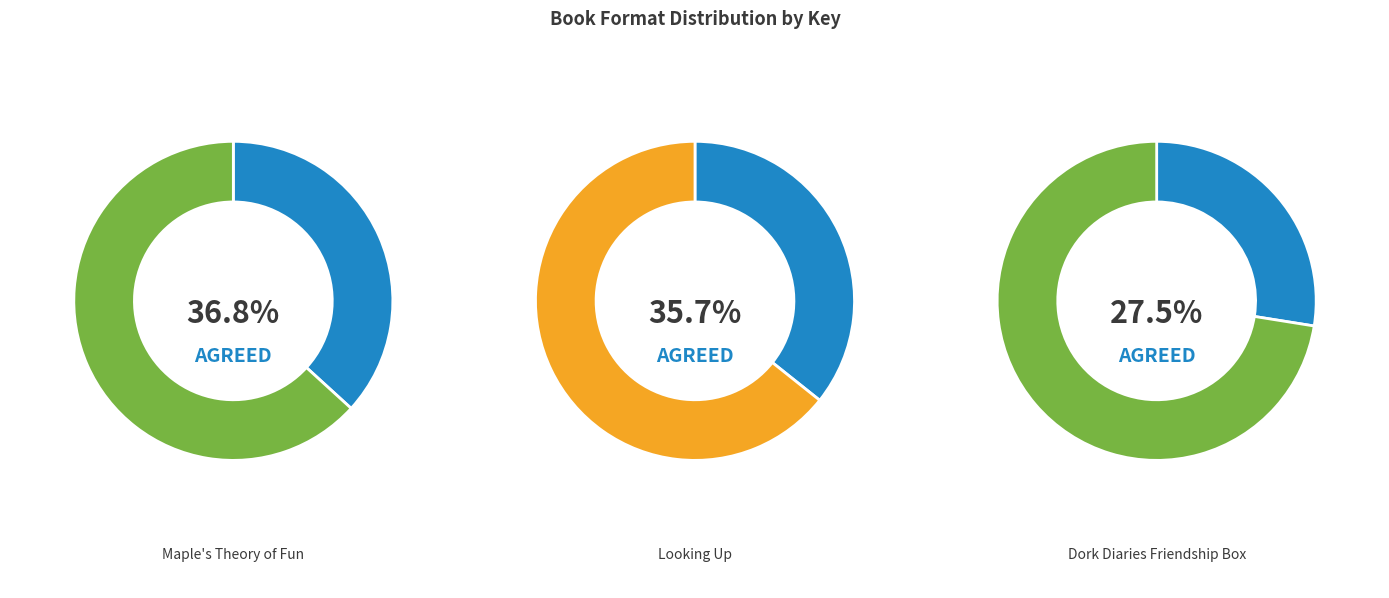

How many segments does this pie chart have?

3